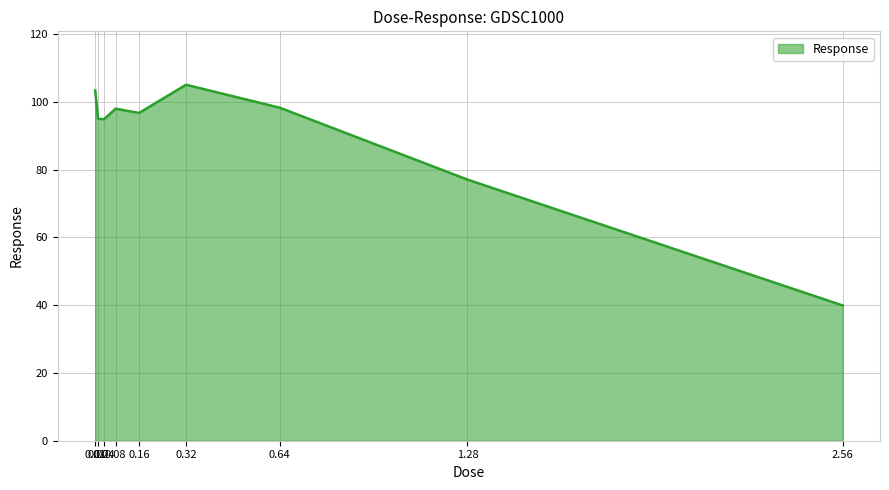

What is the greatest value displayed?

105.0